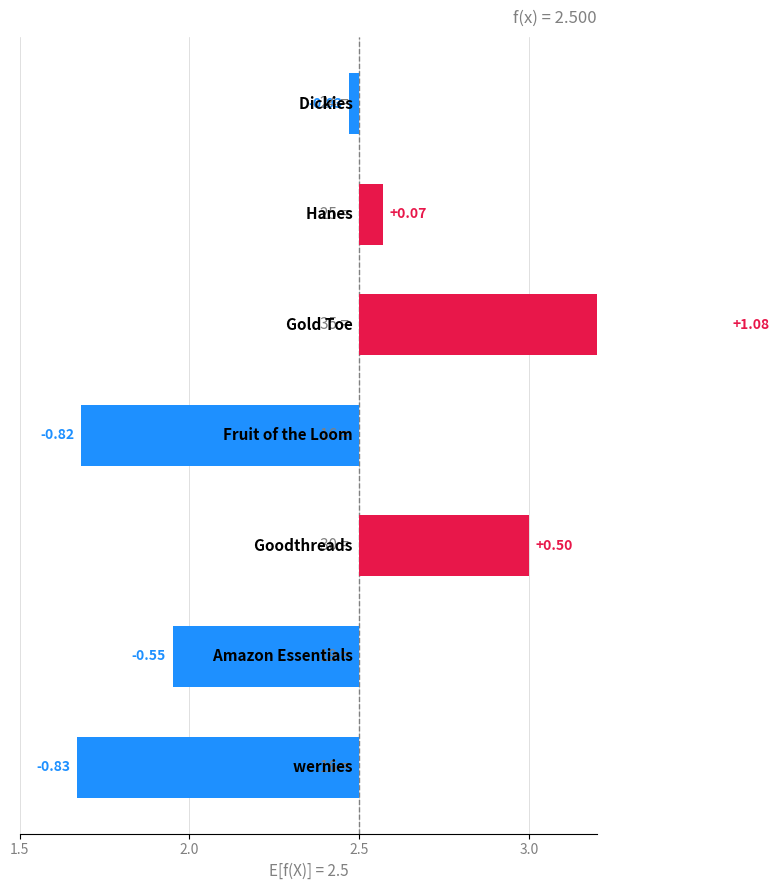

What is the sum of all values?

-0.6